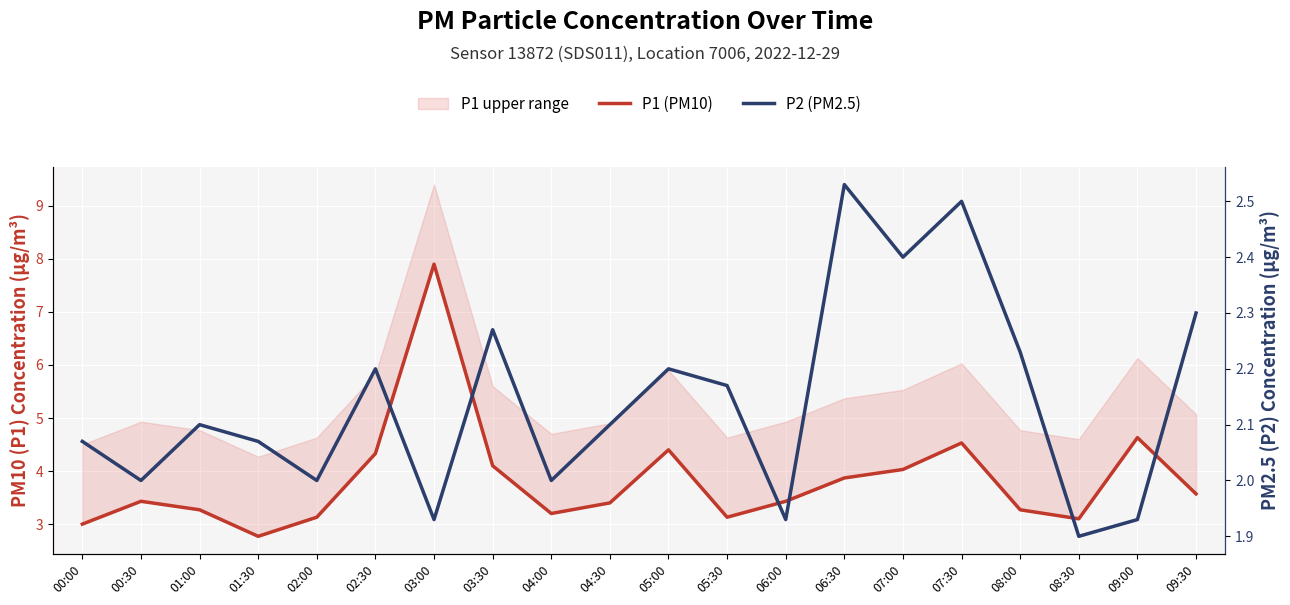

What is the value of the P1 (PM10) point at the 10th from the left?

3.4